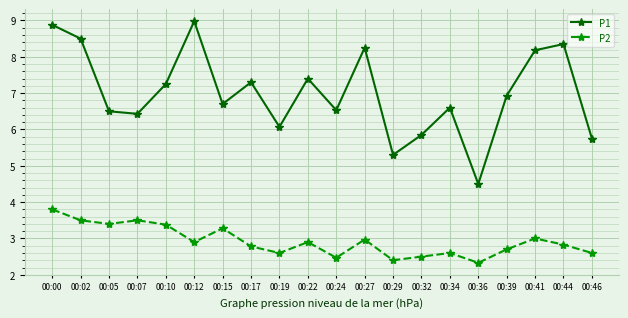

At which category is the sum across all series the highest?

00:00